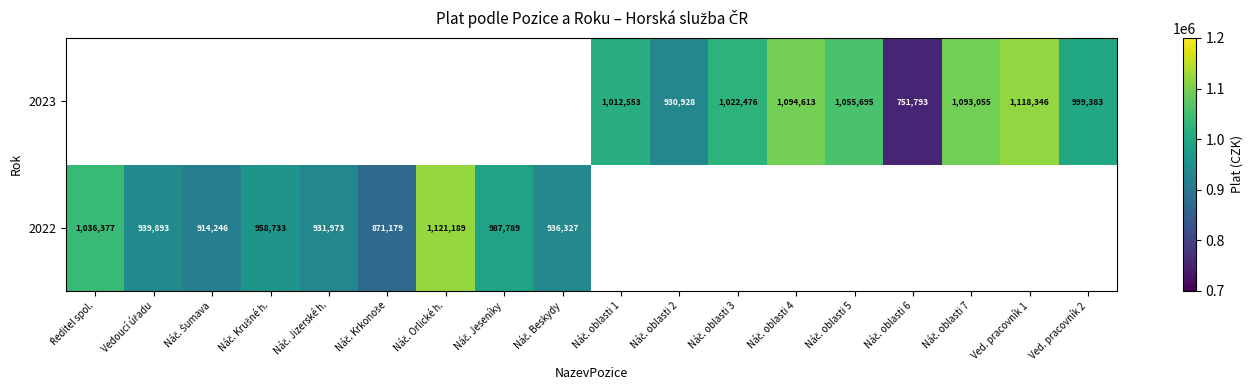

How many series are shown in this chart?

2